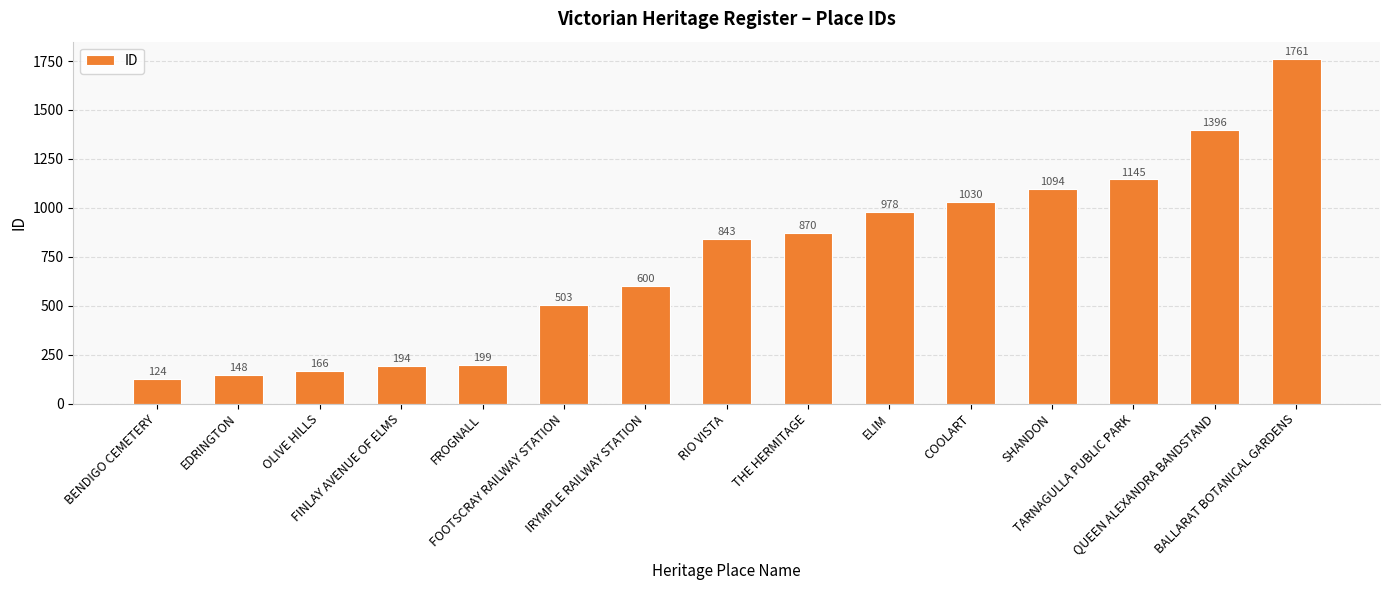

Does the chart contain stacked bars?

No